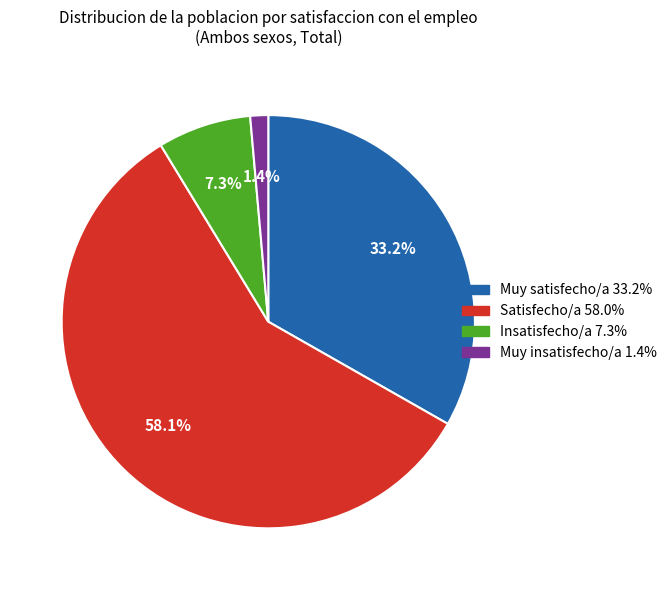

Does any single category account for the majority?

Yes